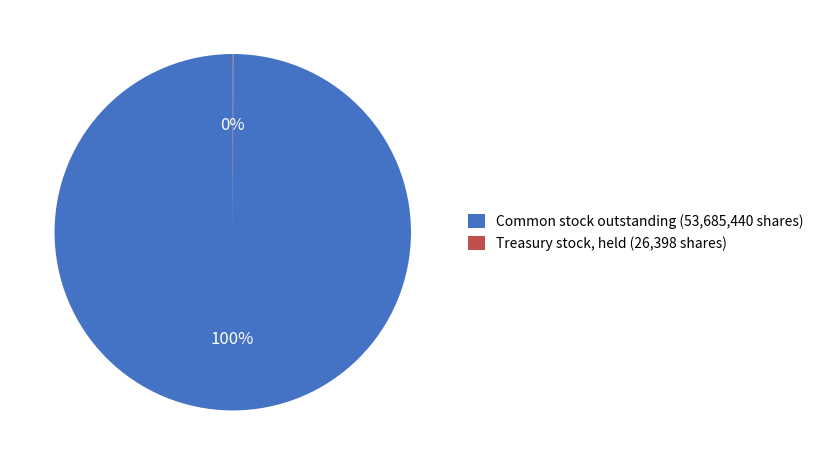

True or false: Common stock outstanding (53,685,440 shares) accounts for 100% of the total.

True